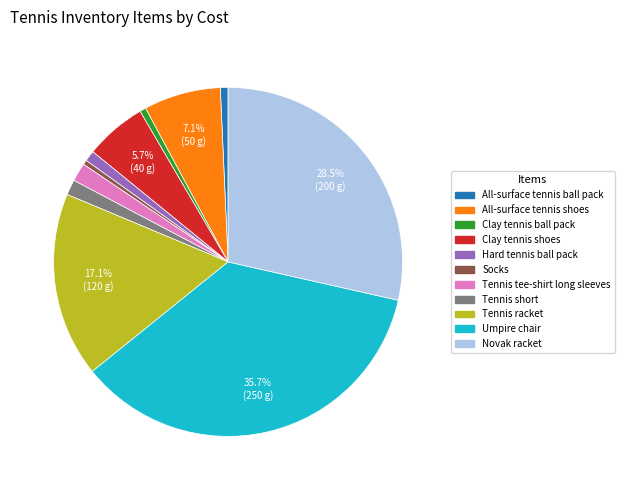

Do Tennis racket and Clay tennis ball pack together represent more than half of the pie?

No